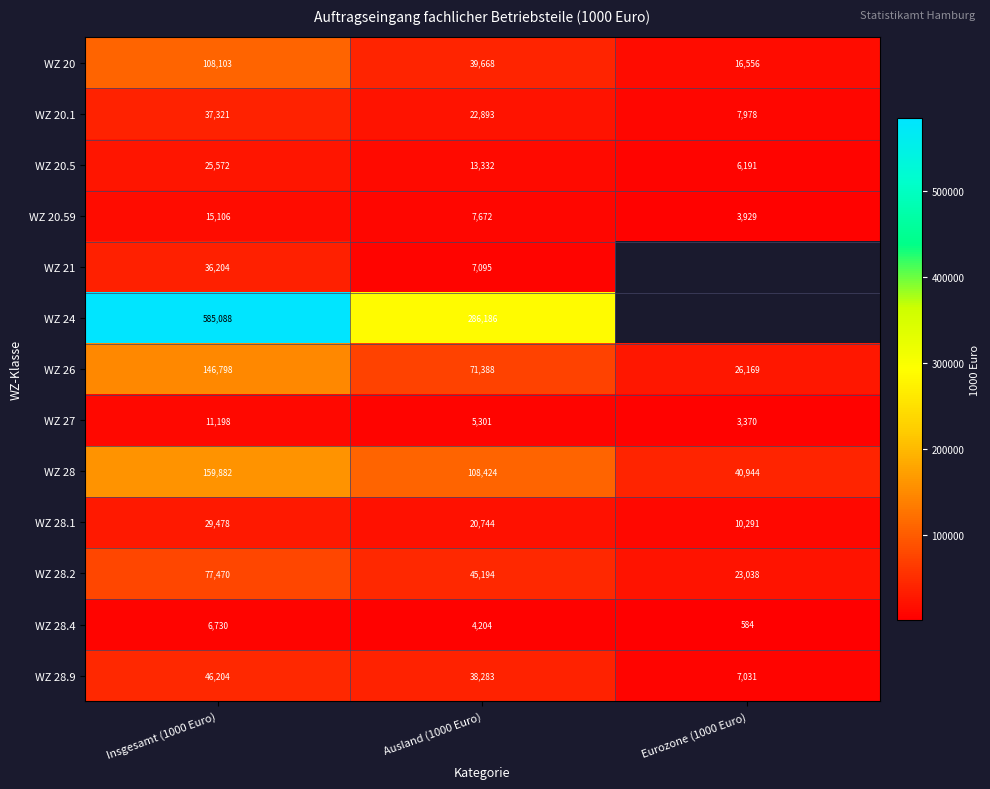

Is the value of WZ 26 at Ausland (1000 Euro) greater than the value of WZ 20.5 at Eurozone (1000 Euro)?

Yes